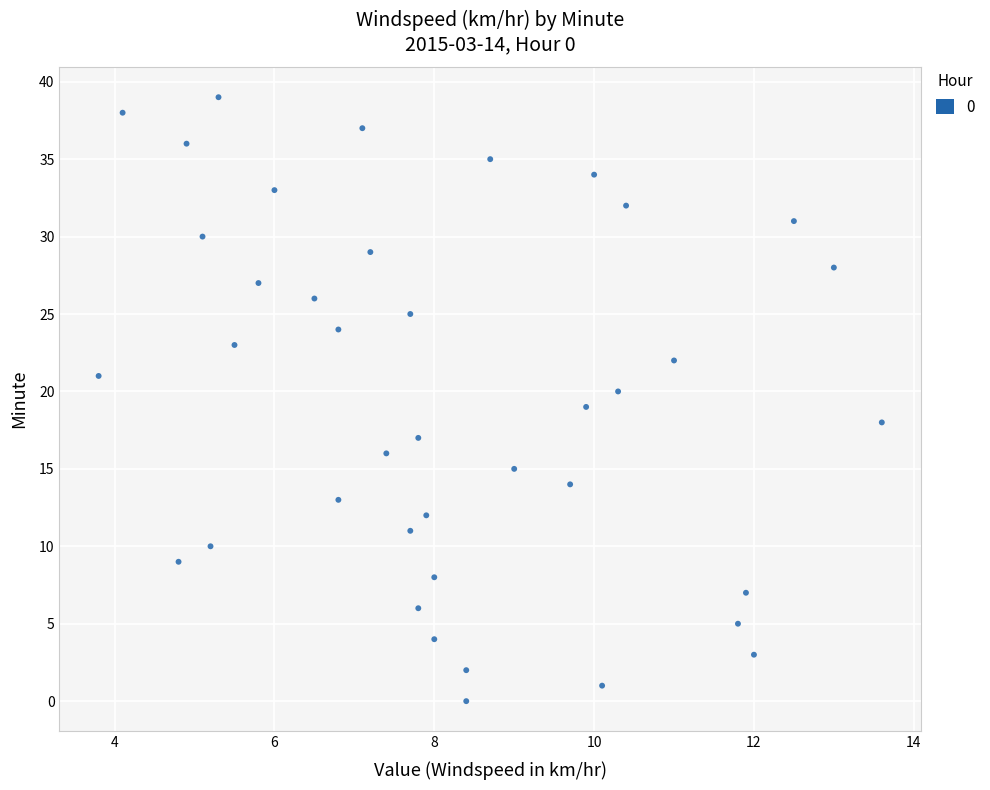

What is the range of Y values (max minus min)?

39